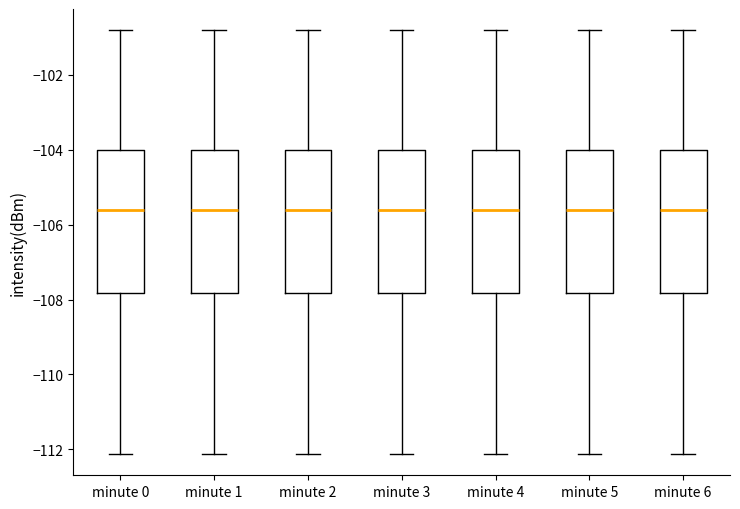

Reading left to right, transcribe this box plot: for each box, give where its median line is, the range the box spans, and where its two whiskers end, as read against the y-axis. The values are not printed on the chart, so give them approximately, as read against the axis.

minute 0: median -105.6, box -107.8 to -104.0, whiskers -112.2 to -100.8
minute 1: median -105.6, box -107.8 to -104.0, whiskers -112.2 to -100.8
minute 2: median -105.6, box -107.8 to -104.0, whiskers -112.2 to -100.8
minute 3: median -105.6, box -107.8 to -104.0, whiskers -112.2 to -100.8
minute 4: median -105.6, box -107.8 to -104.0, whiskers -112.2 to -100.8
minute 5: median -105.6, box -107.8 to -104.0, whiskers -112.2 to -100.8
minute 6: median -105.6, box -107.8 to -104.0, whiskers -112.2 to -100.8